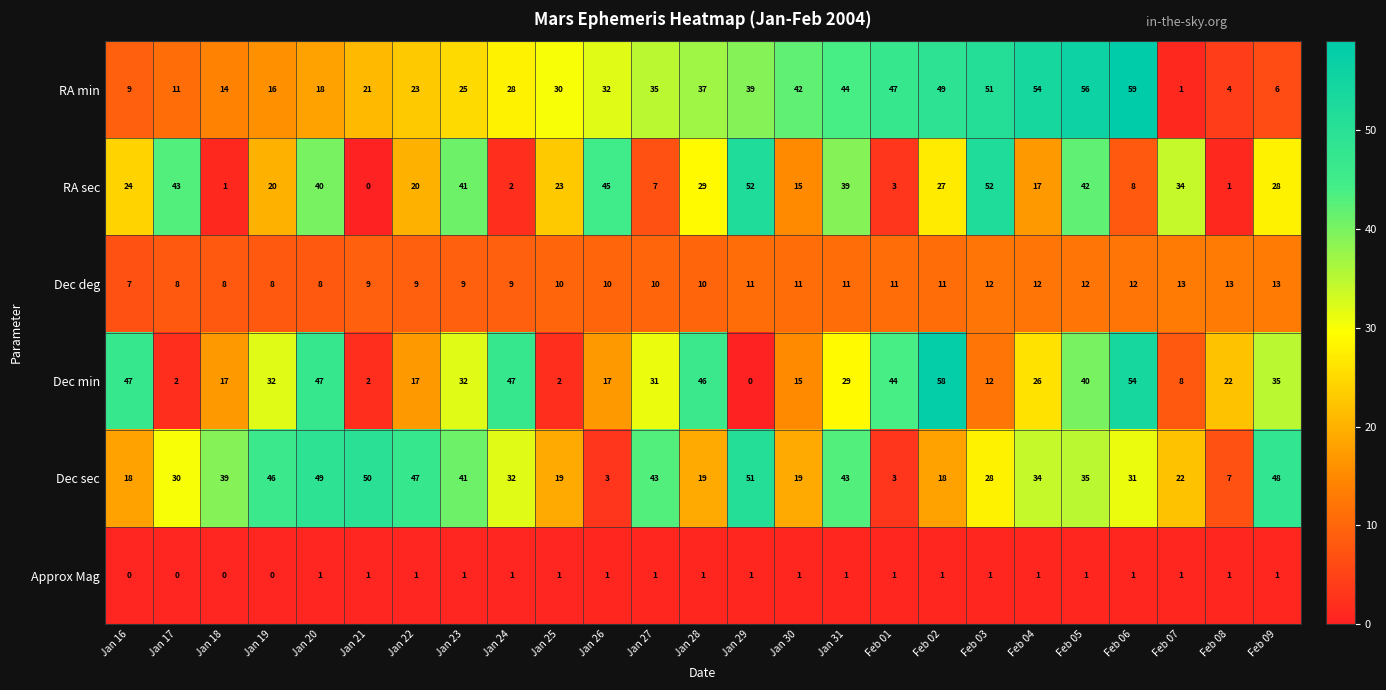

What is the difference between the highest and lowest values at Feb 02?

57